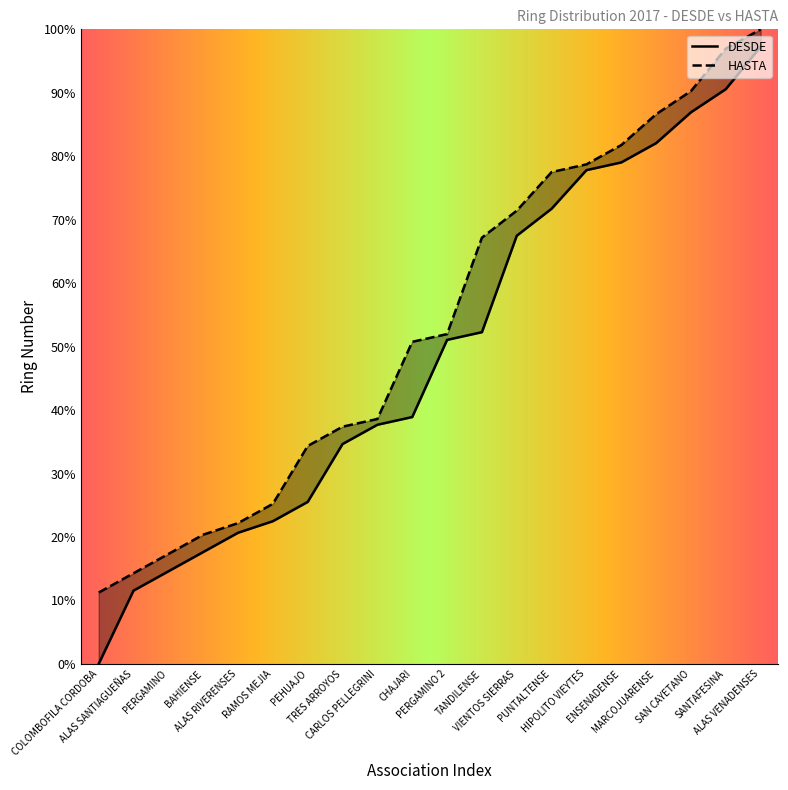

What is the total value across all series at ALAS RIVERENSES?

42.9